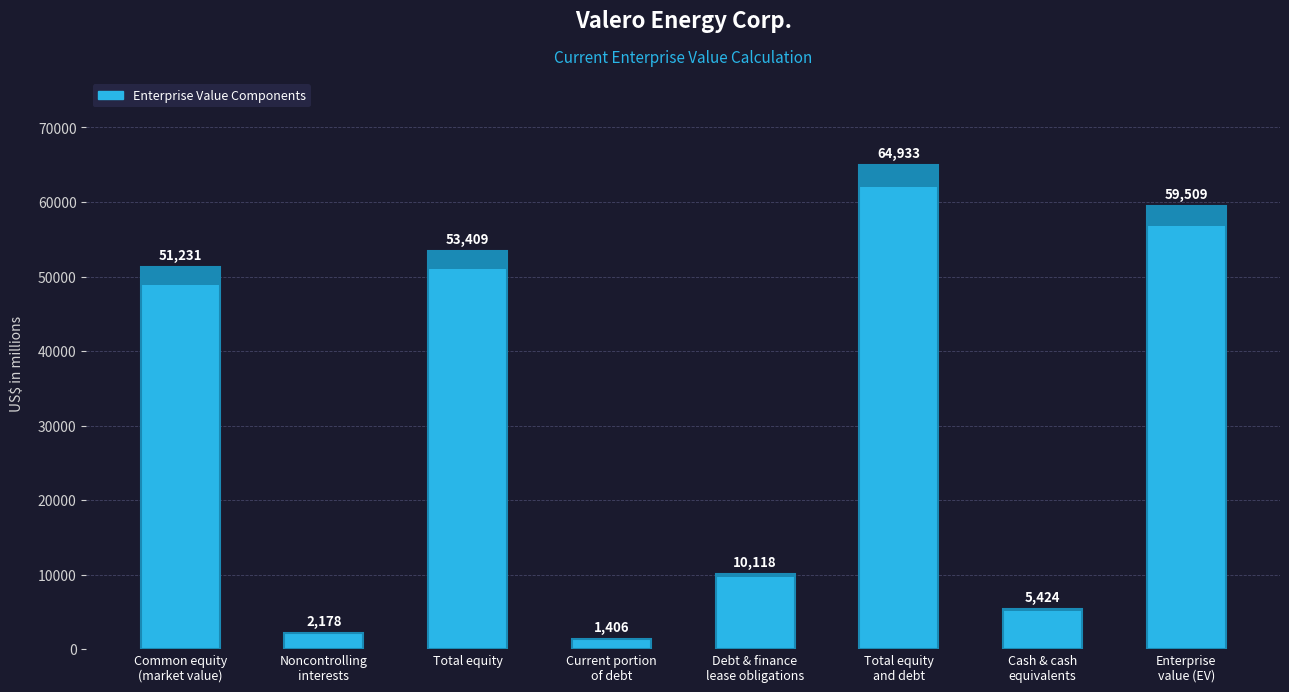

The value at Total equity is 34870. True or false?

False